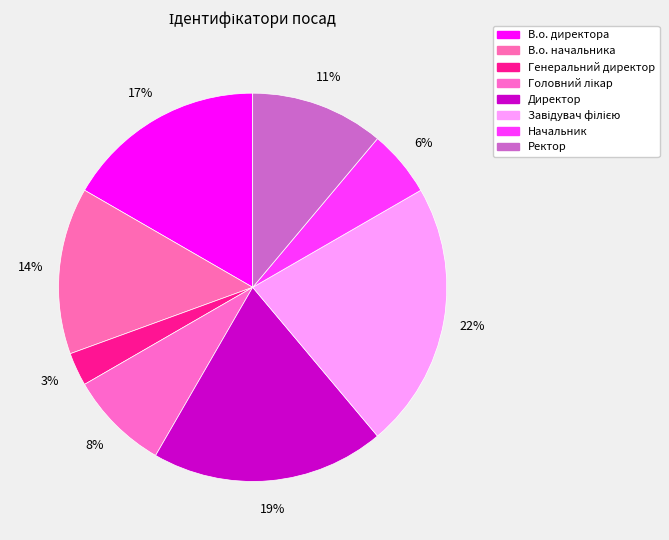

Rank the categories by value from highest to lowest.

Завідувач філією, Директор, В.о. директора, В.о. начальника, Ректор, Головний лікар, Начальник, Генеральний директор